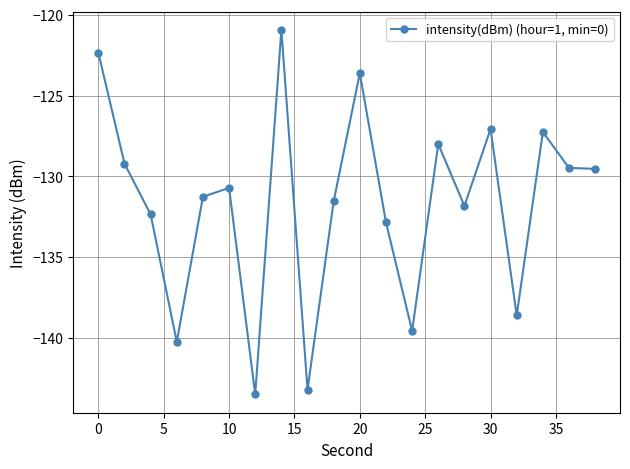

Reading right to left, what are all the values shown in this chart?

-129.5	-129.5	-127.3	-138.6	-127.1	-131.8	-128.0	-139.6	-132.8	-123.6	-131.5	-143.2	-120.9	-143.5	-130.7	-131.3	-140.3	-132.4	-129.2	-122.3